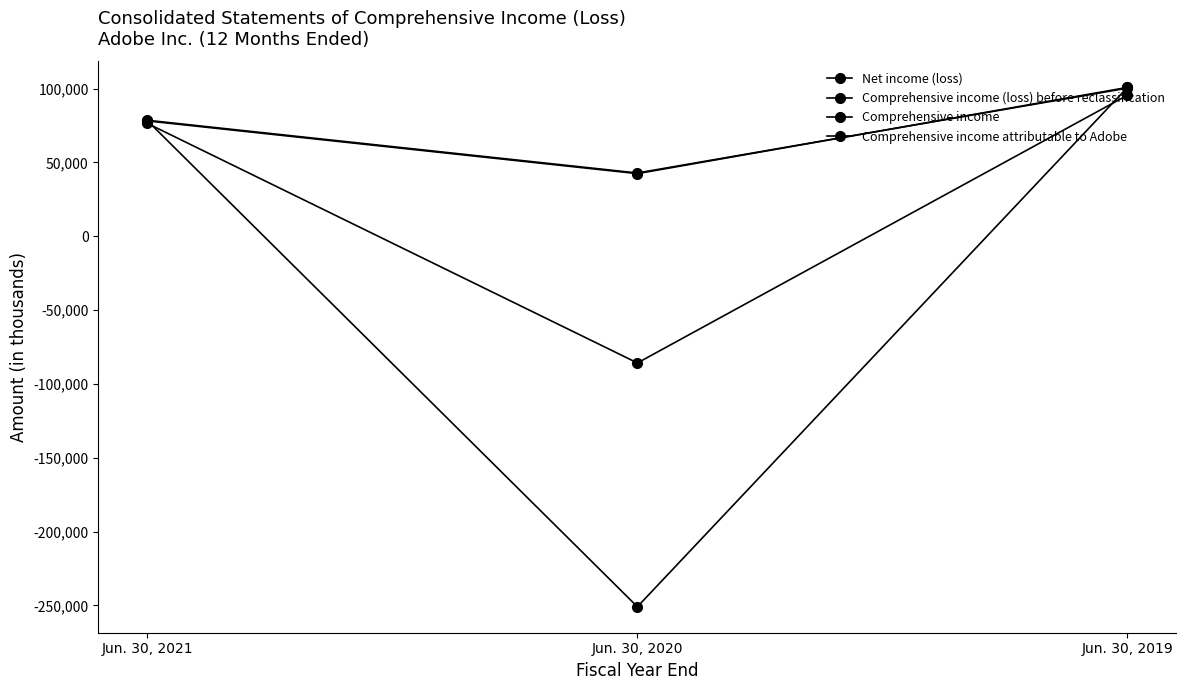

How many values in the Net income (loss) series are below 76475?

1